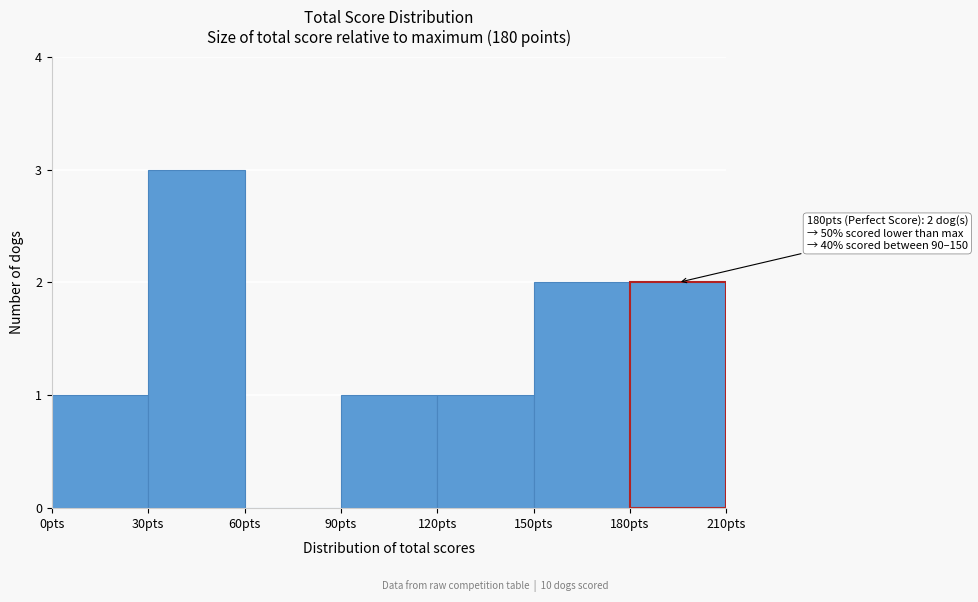

Which range on the x-axis has the tallest bar?

30 to 60